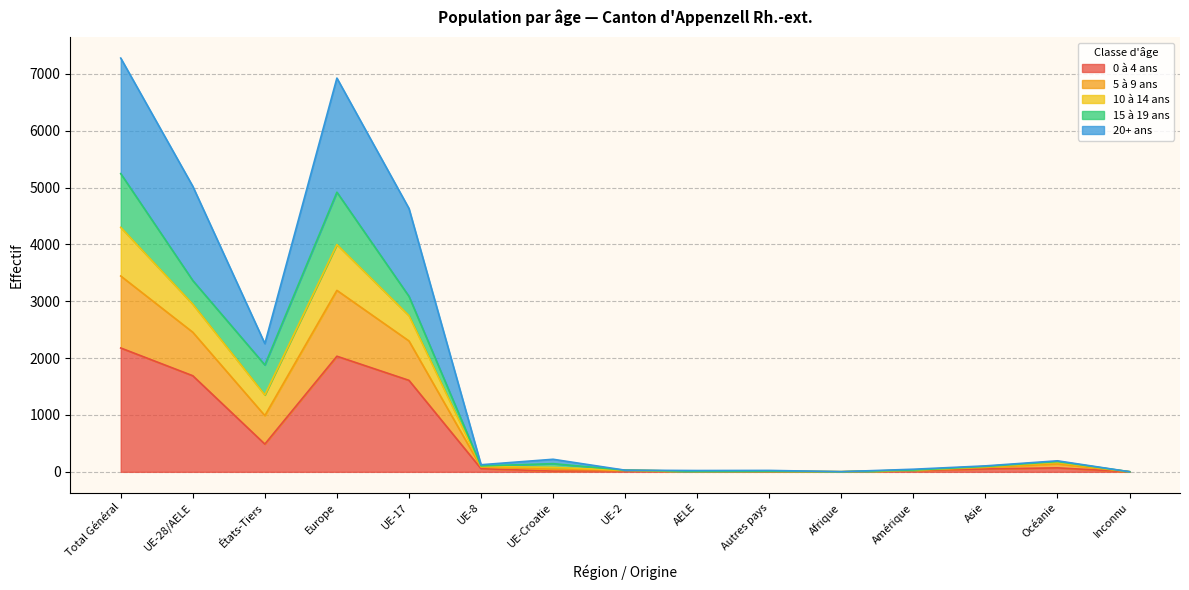

What is the total value across all series at États-Tiers?

2255